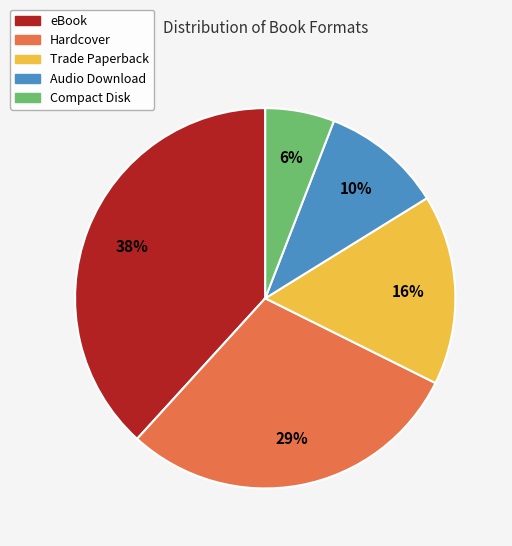

Is there any slice that represents more than half of the pie?

No